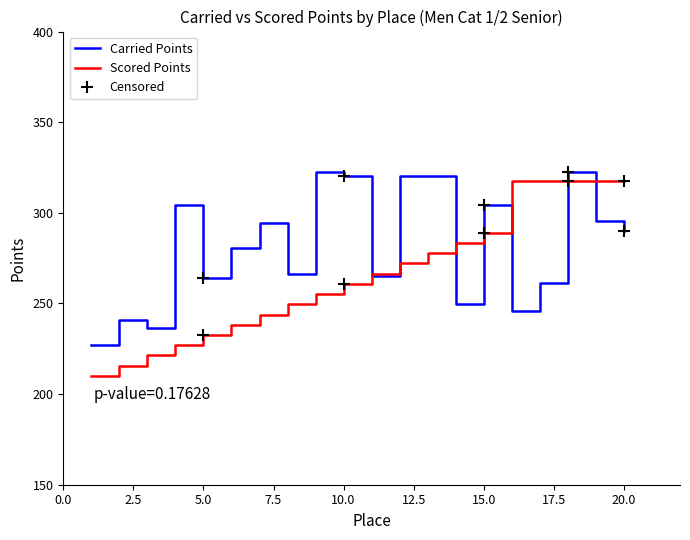

Rank the series at 2 from lowest to highest value.

Scored Points, Carried Points